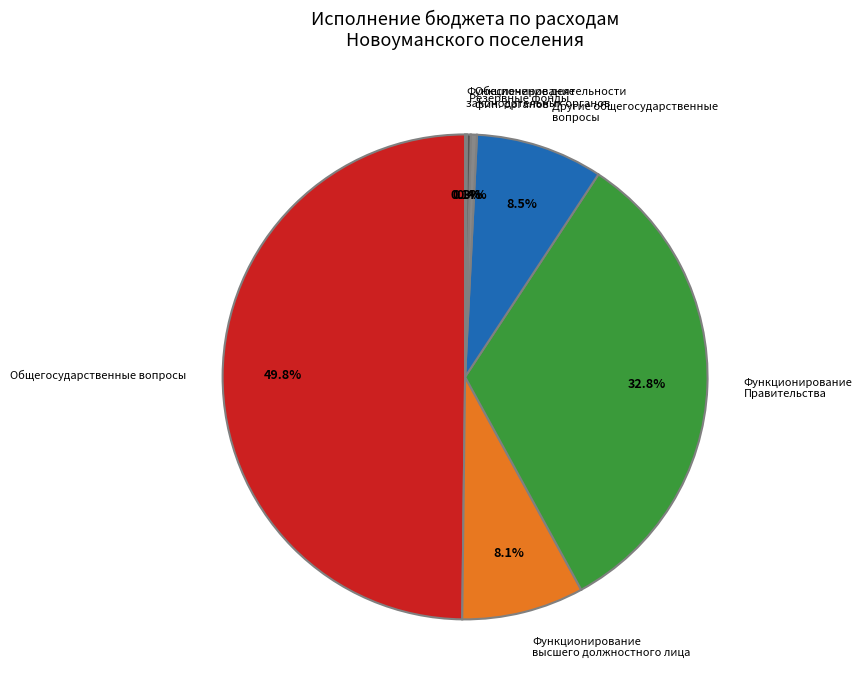

To the nearest percent, what is the average slice percentage?

14%